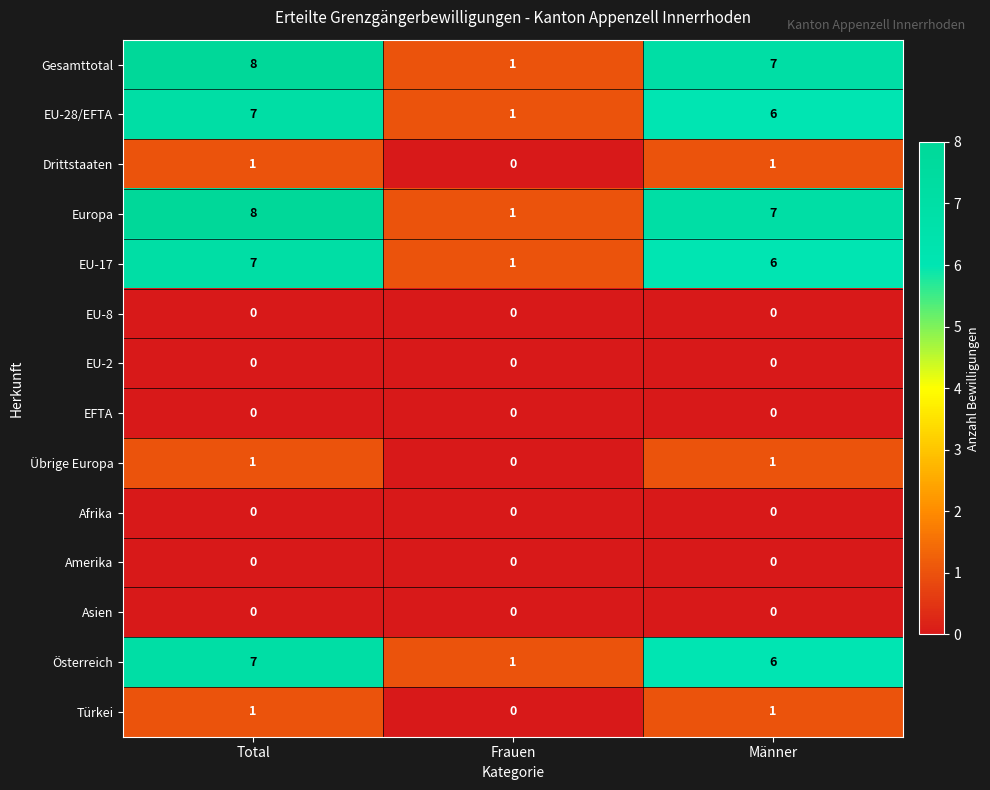

Where is Drittstaaten nearest to the value 0?

Frauen